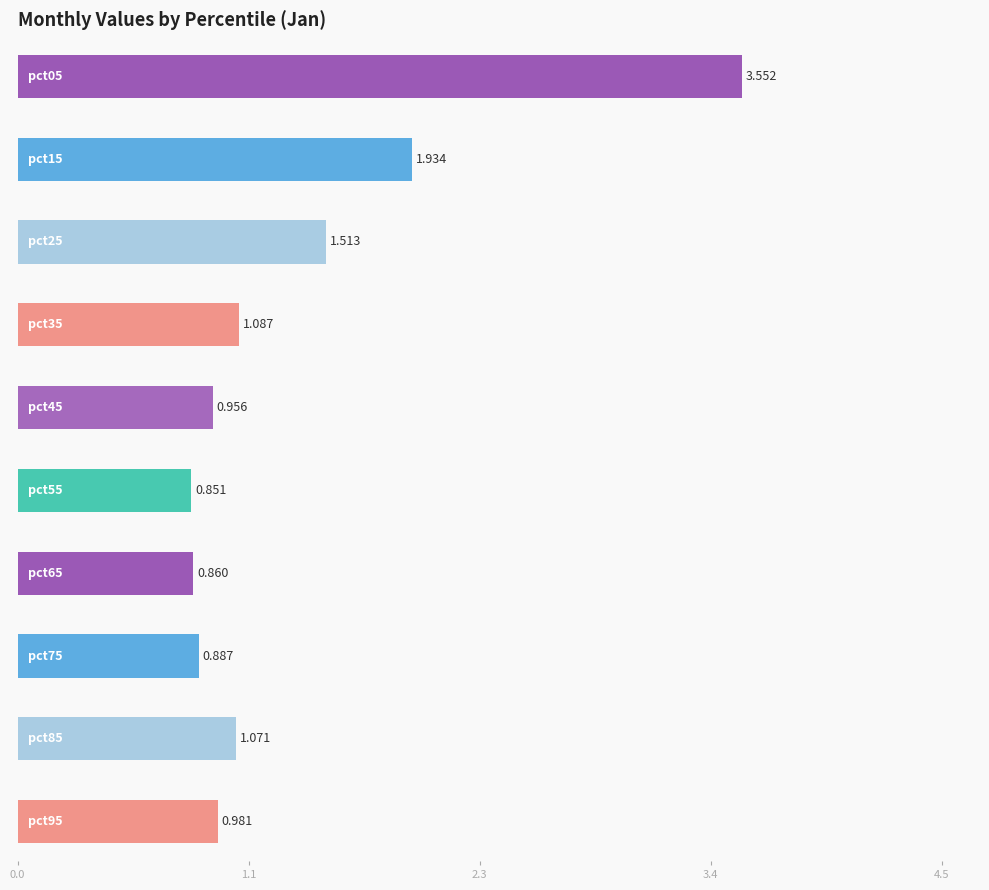

What is the value of the Jan bar at the 2nd from the left?

1.9